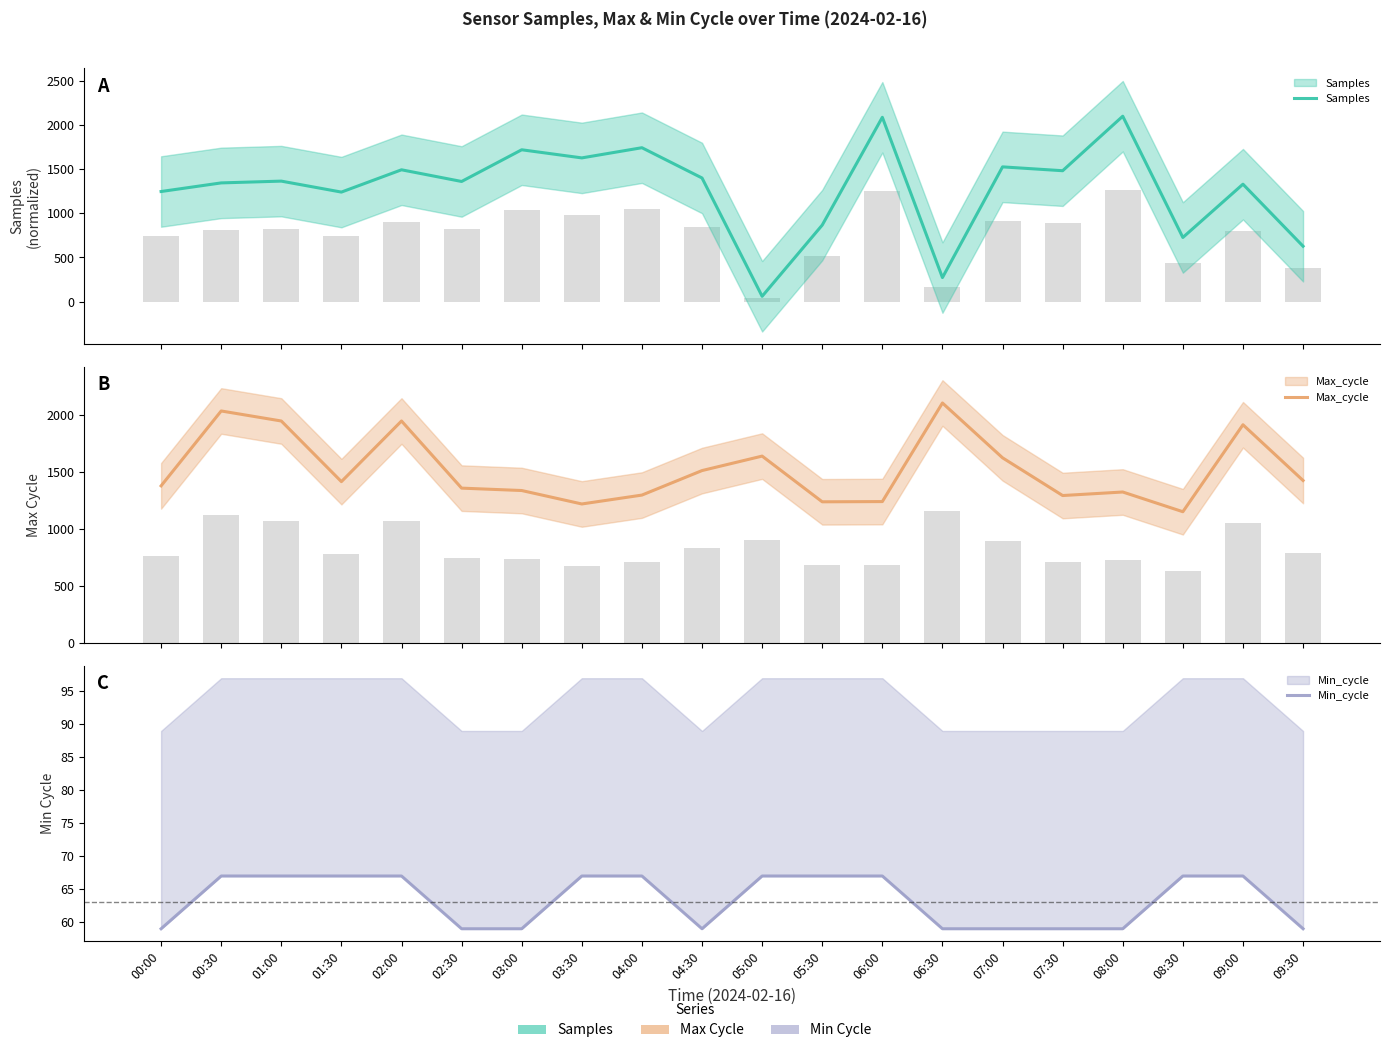

List the series in order of their peak value, highest first.

Samples, Max_cycle, Min_cycle